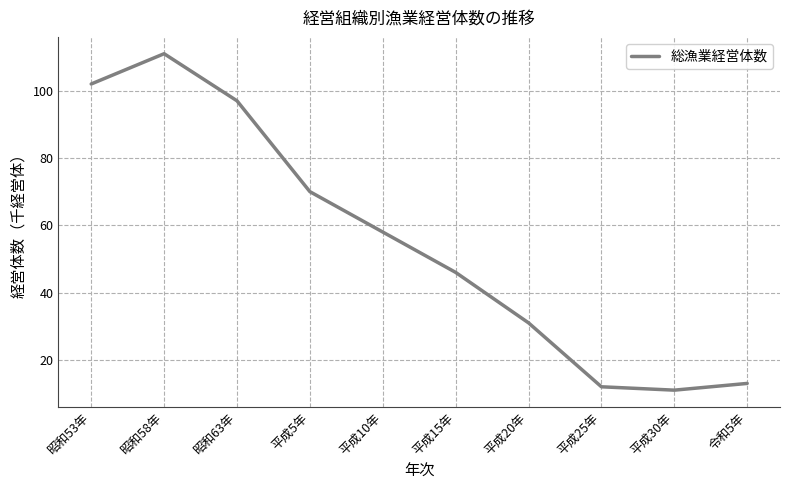

How many interior local valleys (lower than both neighbors) does the data have?

1